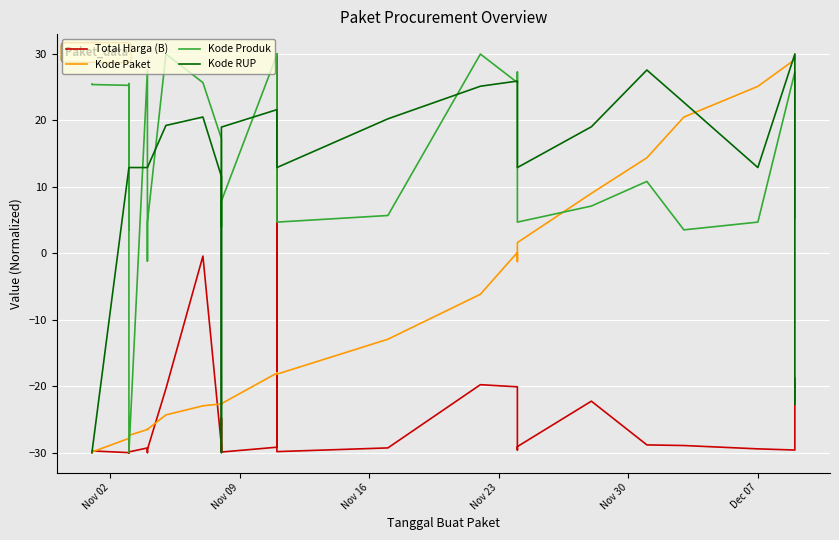

Which series has the widest spread of values?

Total Harga (B)